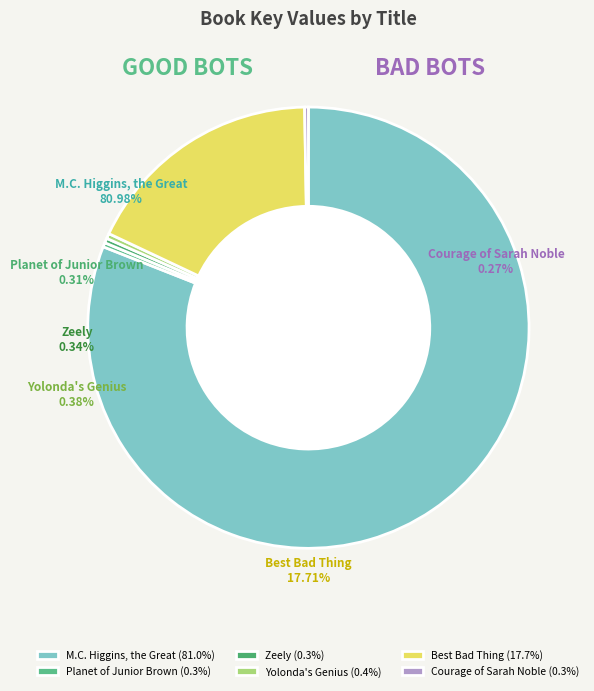

How many slices are in this pie chart?

6